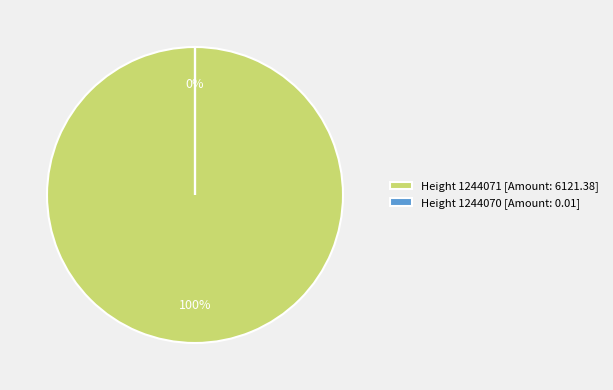

Rank the categories by value from highest to lowest.

1244071, 1244070